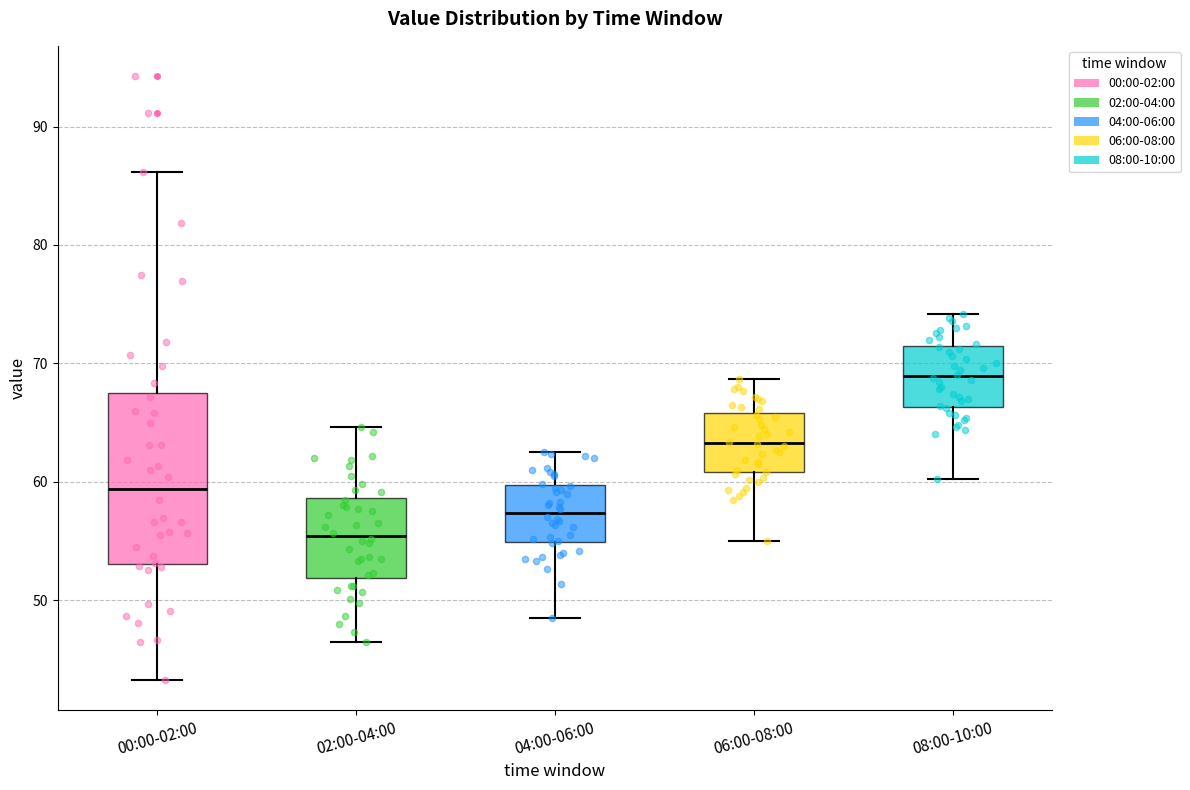

Where is the lower edge of the box for 04:00-06:00 on the y-axis? The values are not printed on the chart, so give them approximately, as read against the axis.

55